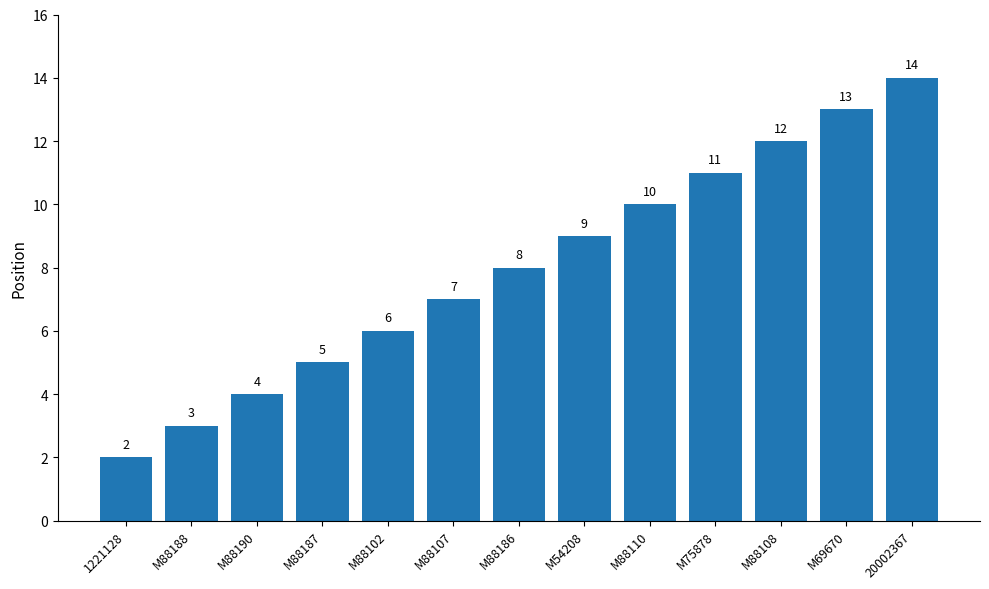

How many values are below 8?

6